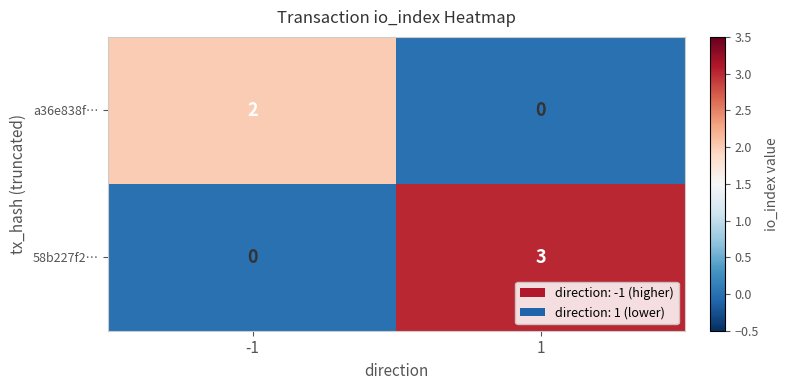

What is the greatest value displayed?

3